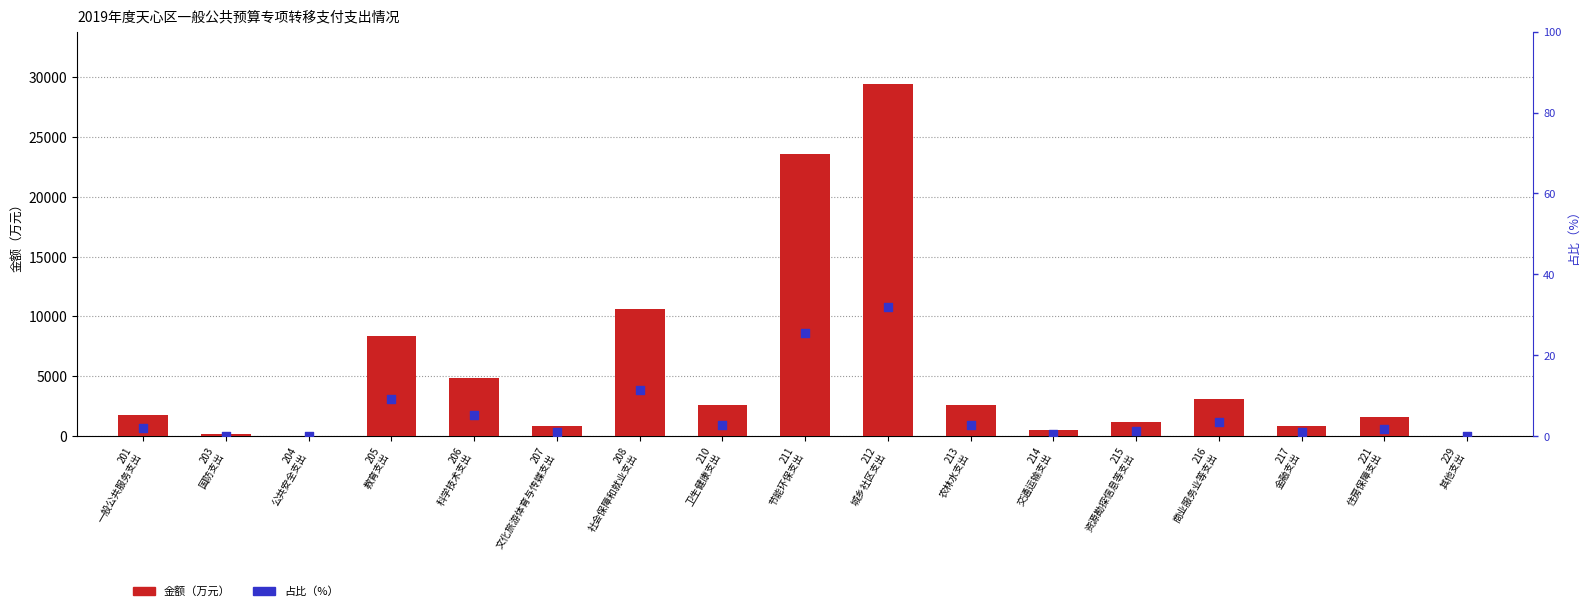

Which series has the largest Y range (max minus min)?

金额（万元）